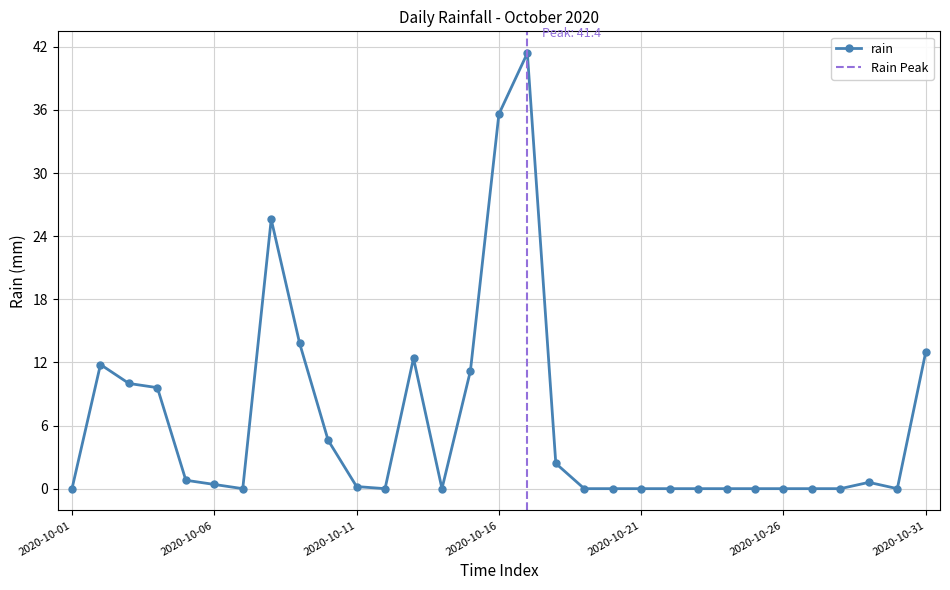

What is the value of the 13th point from the left?

12.4